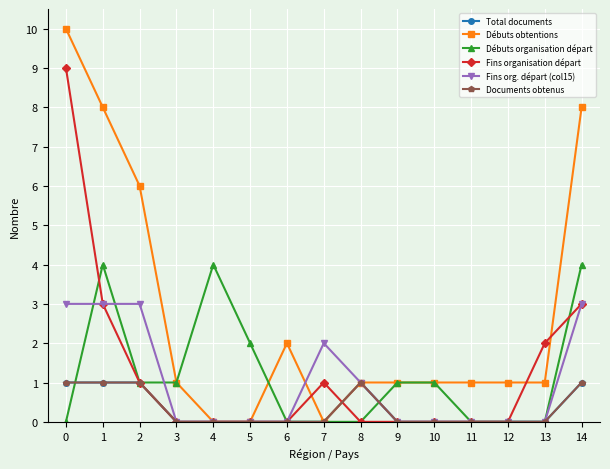

Which series has the largest range (max minus min)?

Débuts obtentions